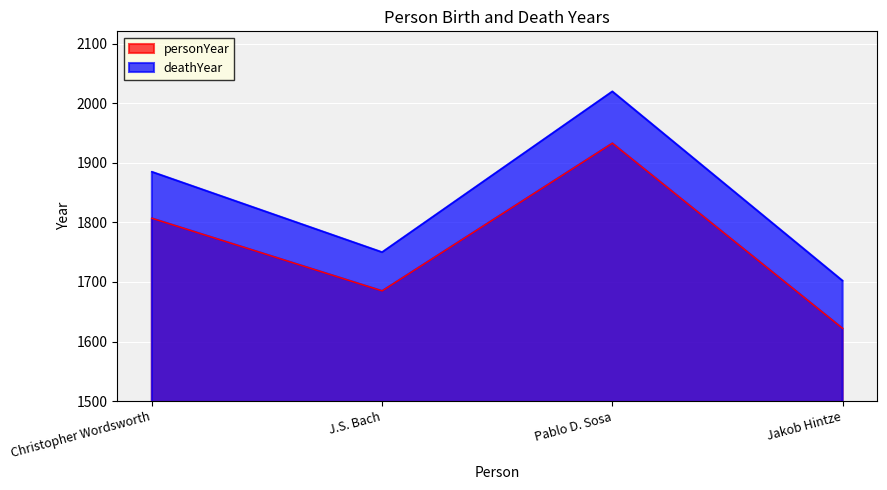

Is the value of deathYear at Pablo D. Sosa greater than the value of personYear at J.S. Bach?

Yes